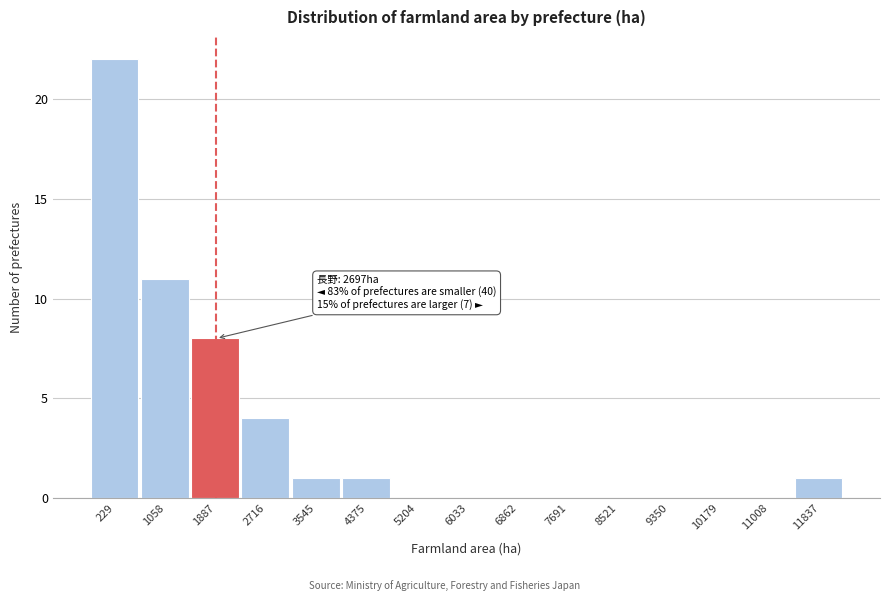

Reading left to right, transcribe all the data shown in this chart.

229=22	1058=11	1887=8	2716=4	3545=1	4375=1	5204=0	6033=0	6862=0	7691=0	8521=0	9350=0	10179=0	11008=0	11837=1